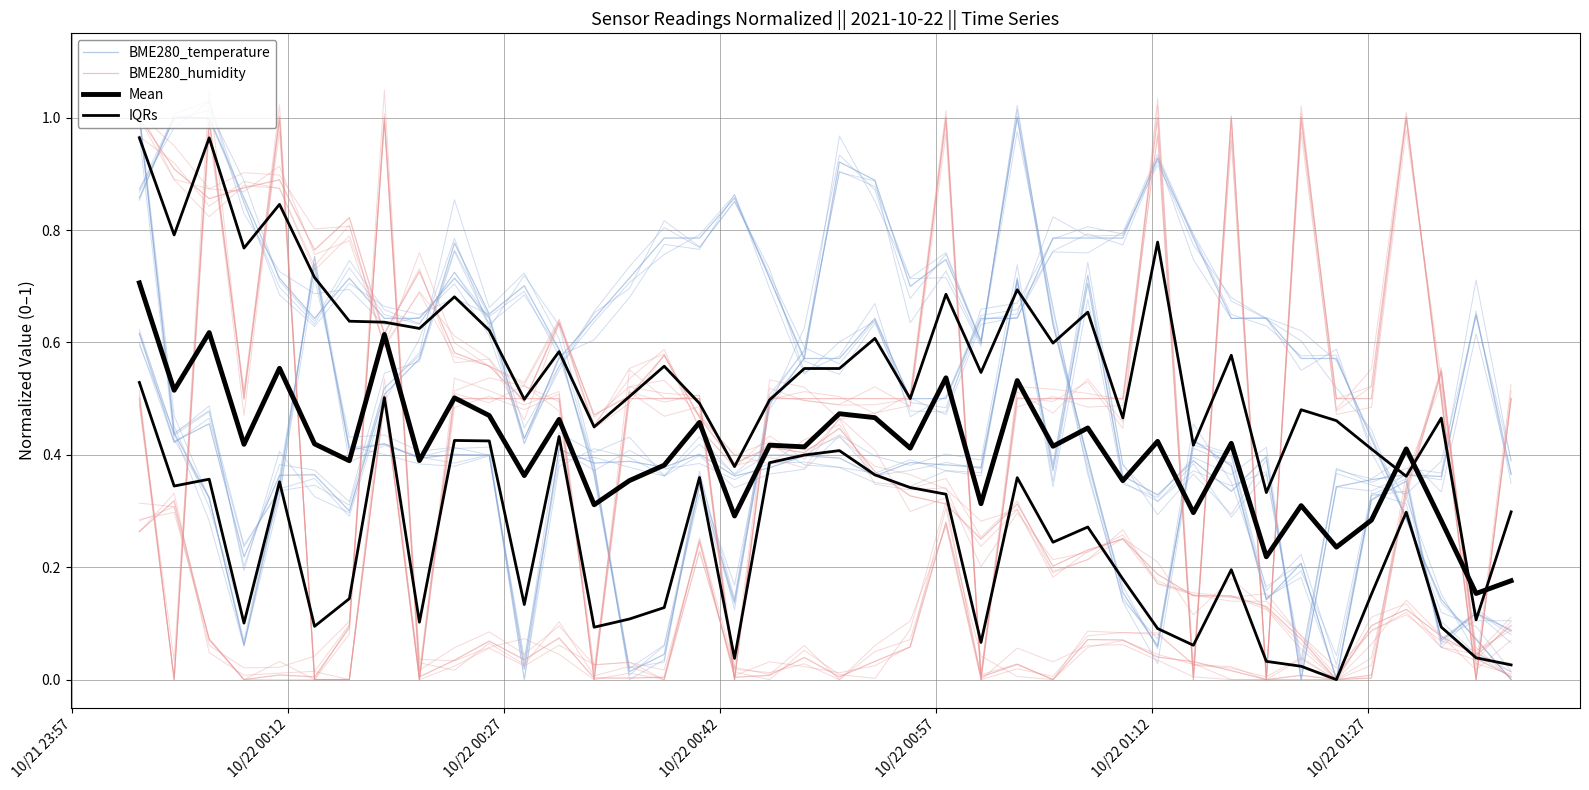

Which series has the widest spread of values?

BME280_temperature